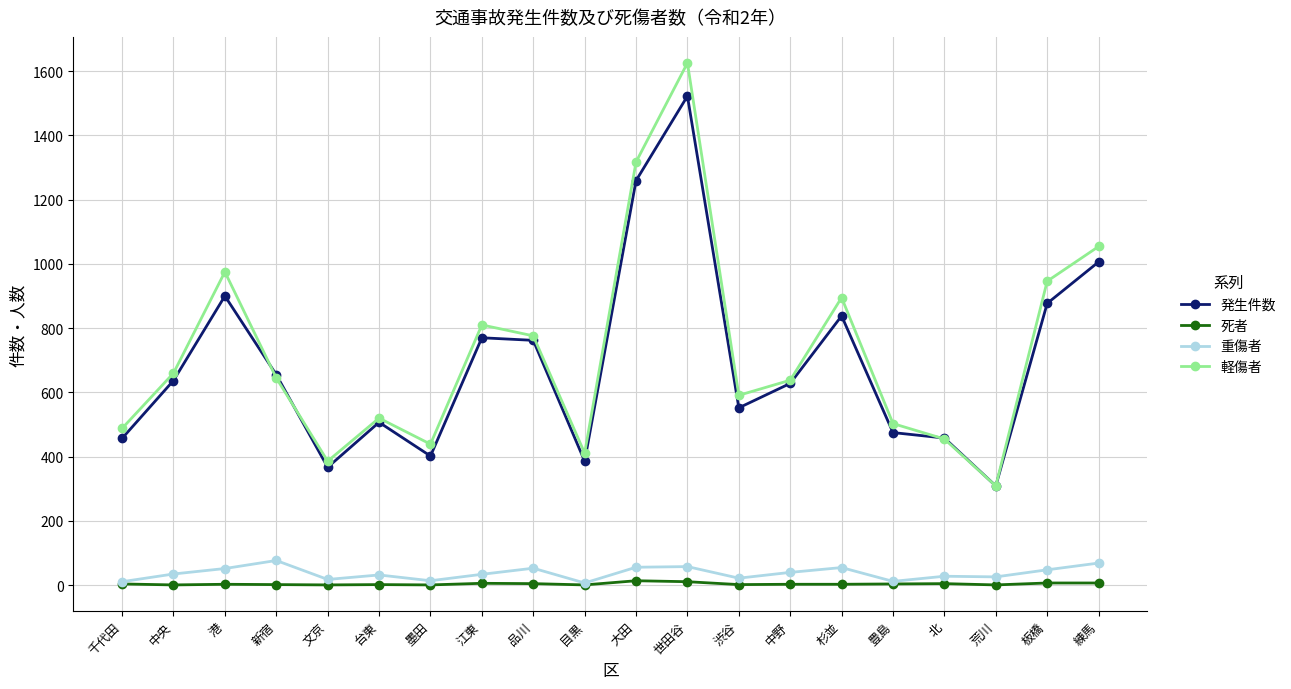

Does the chart display data point markers on the line(s)?

Yes